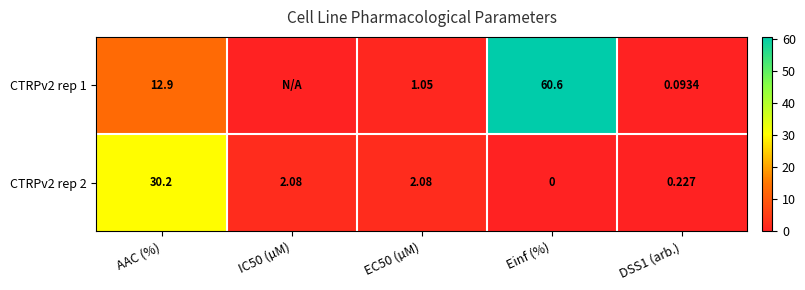

True or false: CTRPv2 rep 1 has a value of 20.2 at AAC (%).

False